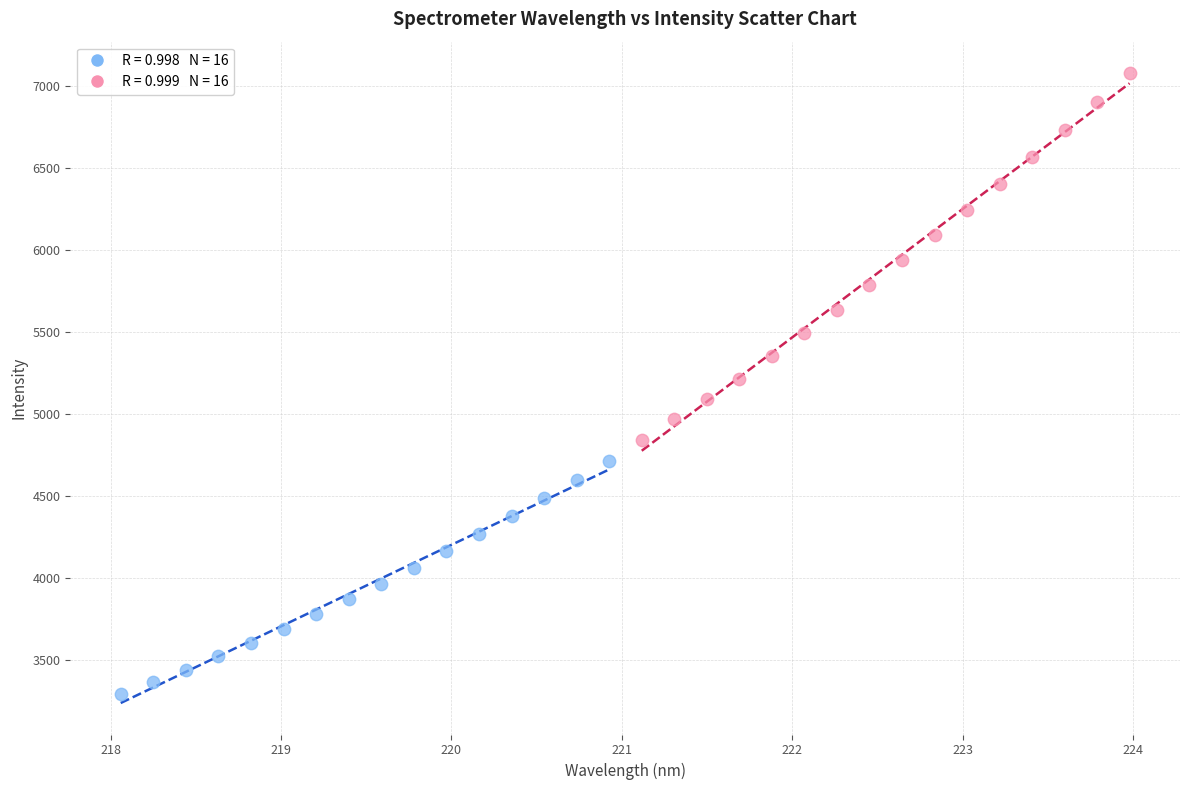

Which series reaches the minimum Y coordinate?

Lower Wavelength Band